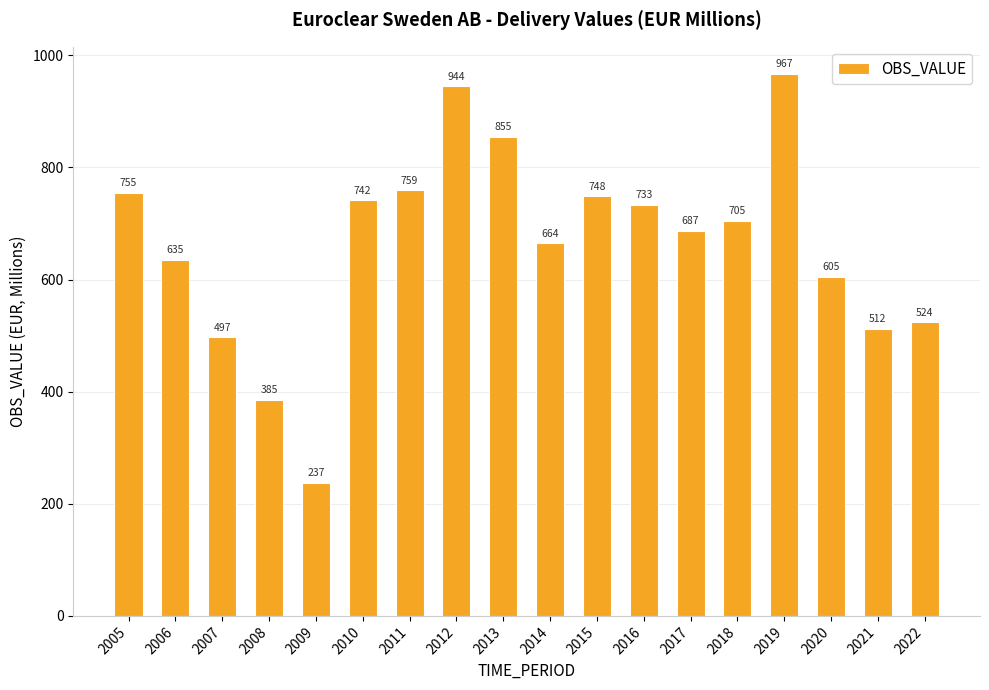

The value at 2017 is 687.4. True or false?

True